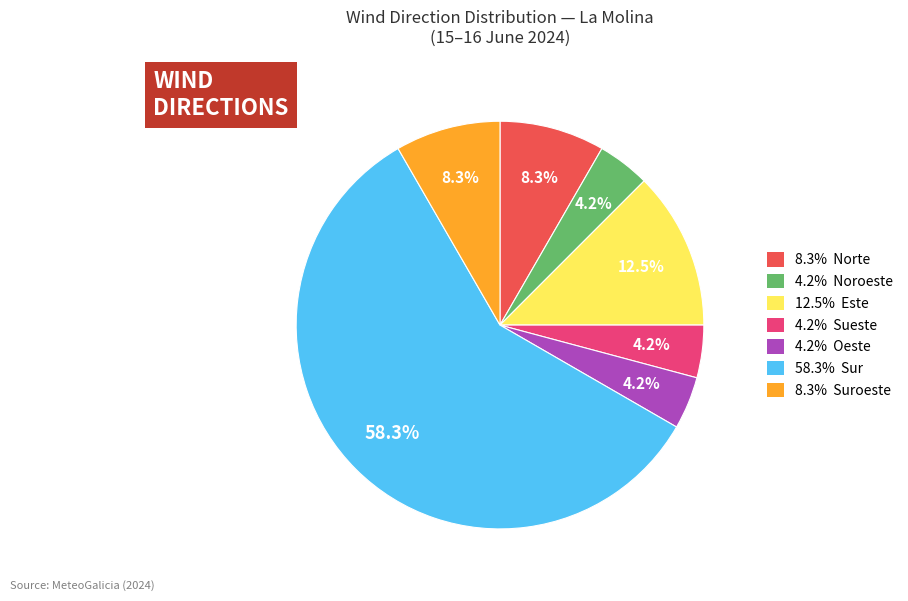

Is there any slice that represents more than half of the pie?

Yes